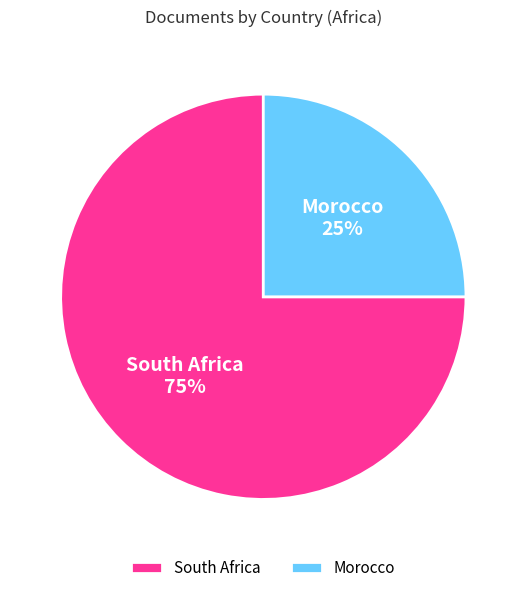

Rank the categories by value from highest to lowest.

South Africa, Morocco